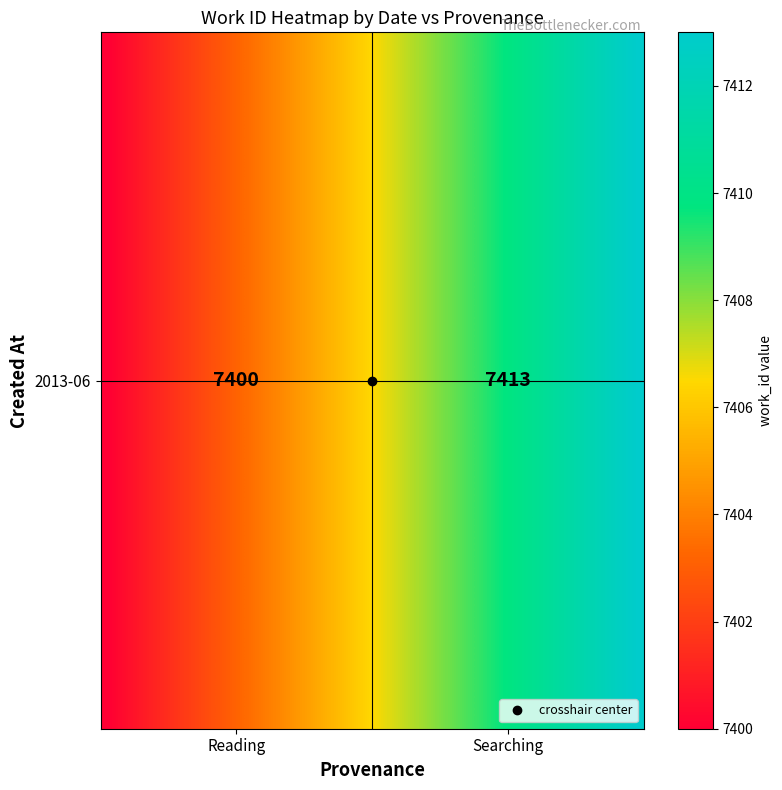

Between 12 and 36, which is larger?

36